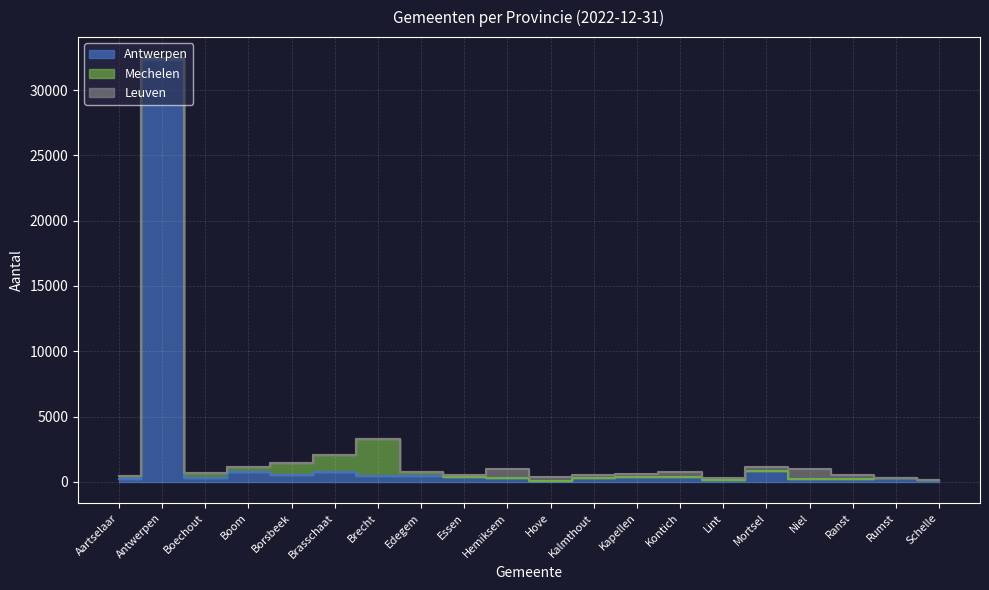

What are all the series names shown in the legend?

Antwerpen, Mechelen, Leuven